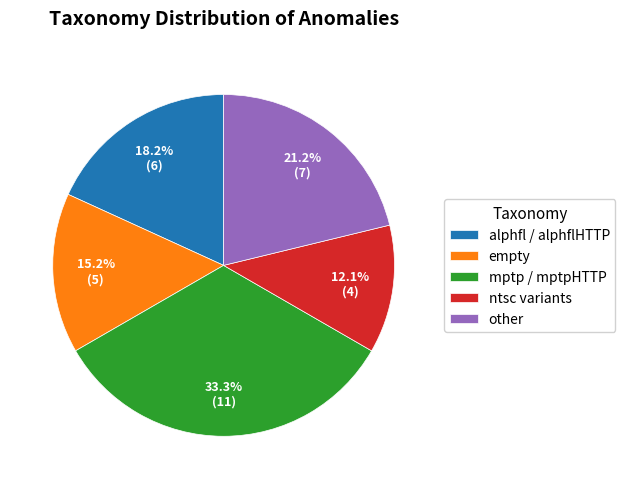

Which category has the smallest portion of the pie?

ntsc variants